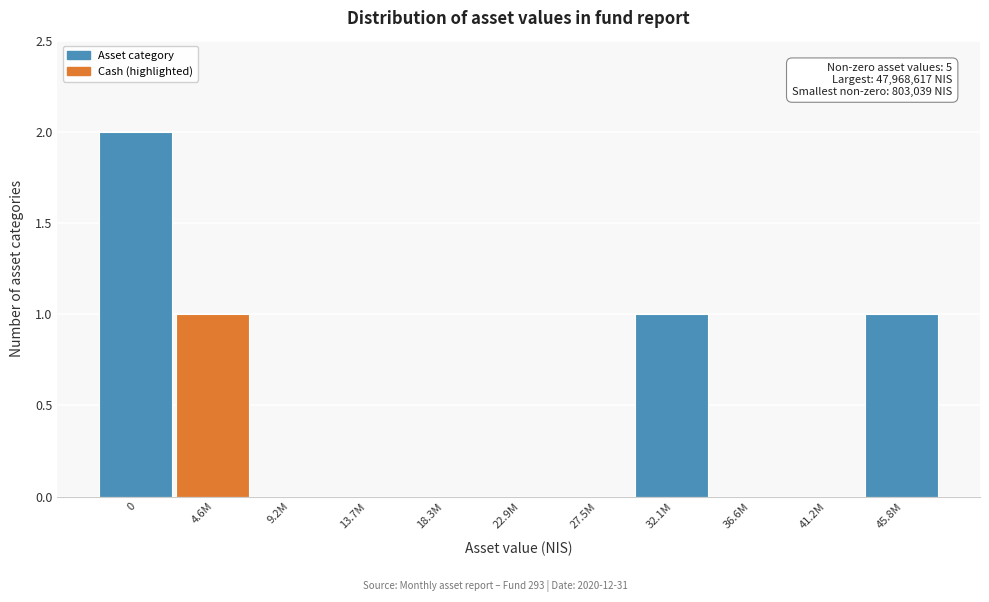

Reading left to right, extract all data points from this chart.

0=2	4.6M=1	9.2M=0	13.7M=0	18.3M=0	22.9M=0	27.5M=0	32.1M=1	36.6M=0	41.2M=0	45.8M=1